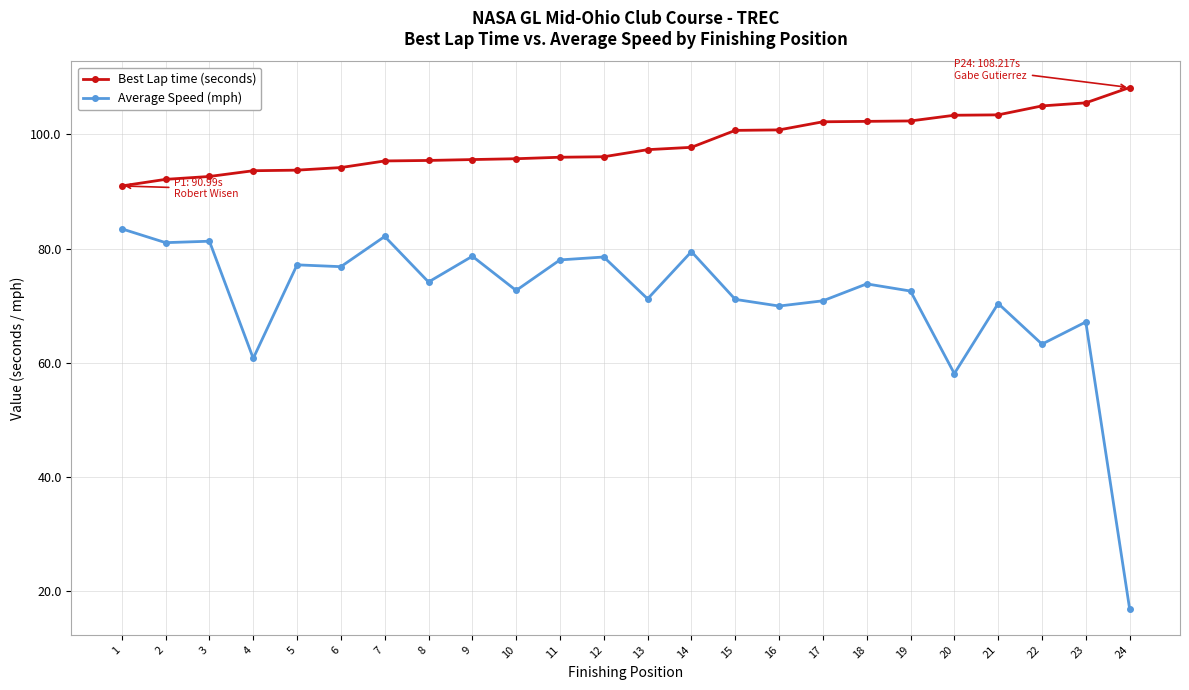

List the series in order of their peak value, lowest first.

Average Speed (mph), Best Lap time (seconds)